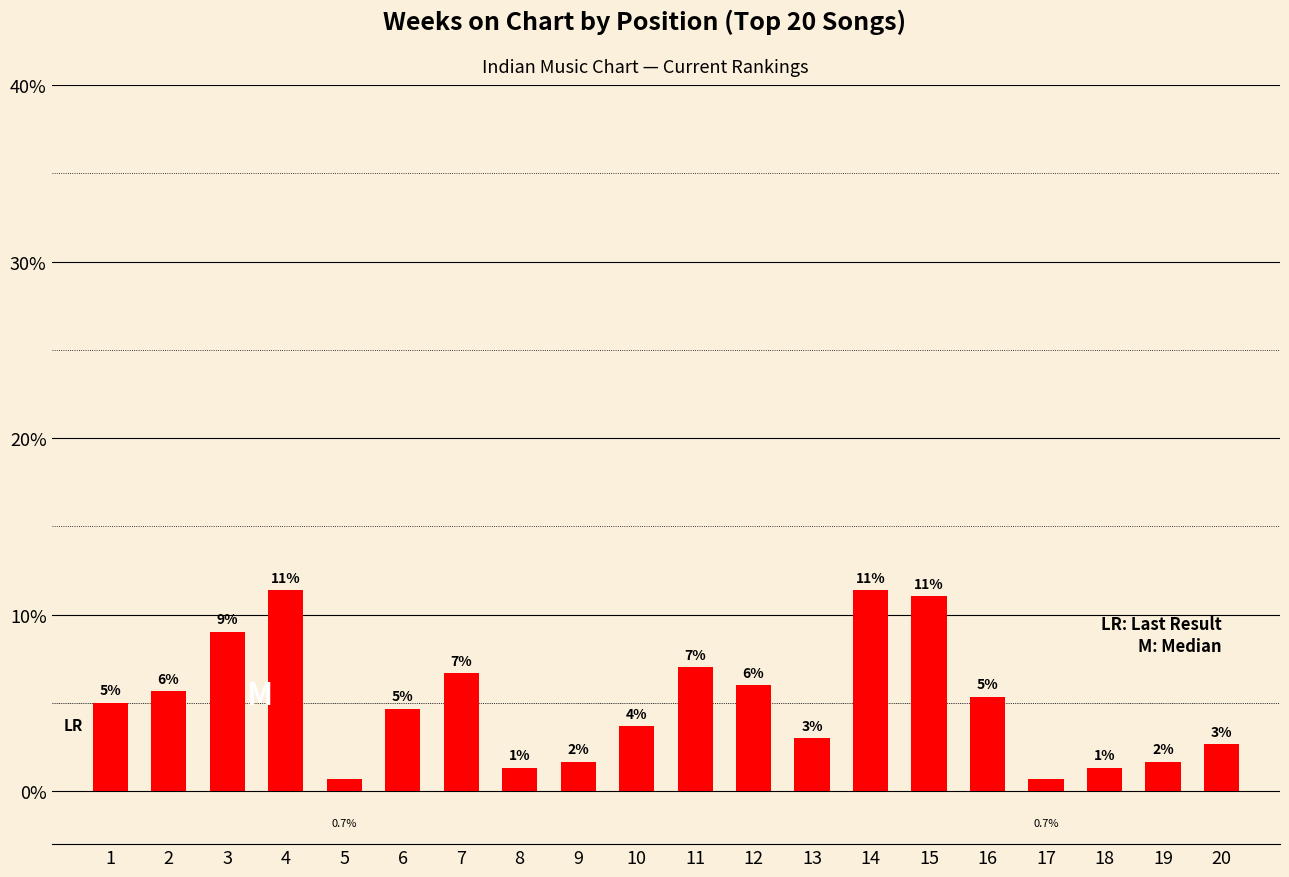

What is the average value?

5.0